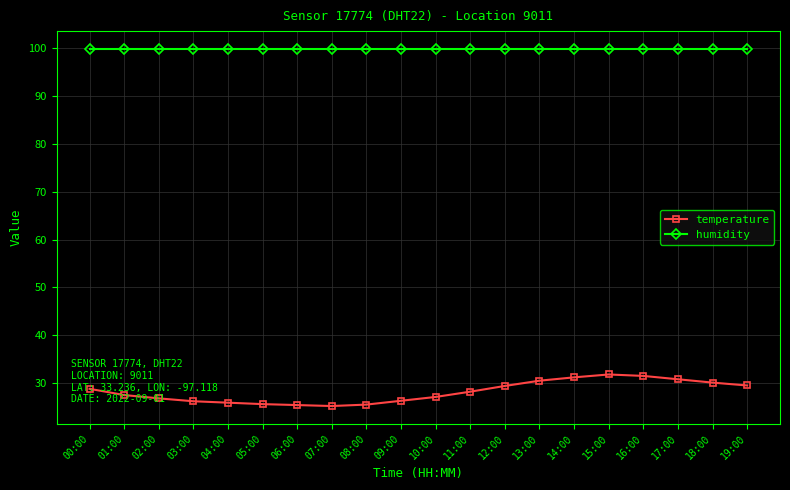

Which series has the largest total across all categories?

humidity